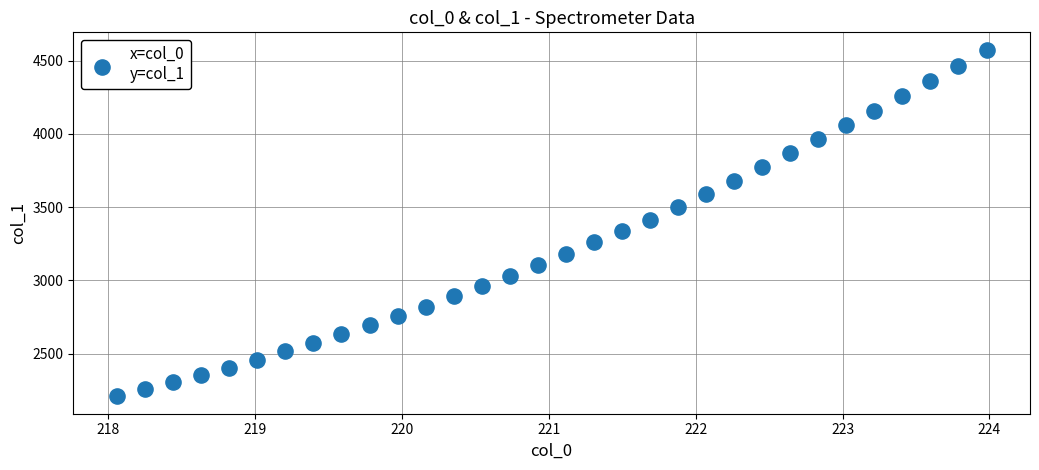

What is the range of X values (max minus min)?

5.9